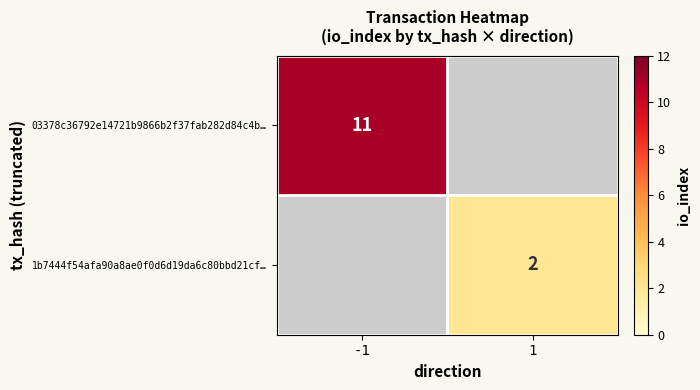

Is it true that 03378c36792e14721b9866b2f37fab282d84c4b… equals 3 at -1?

False